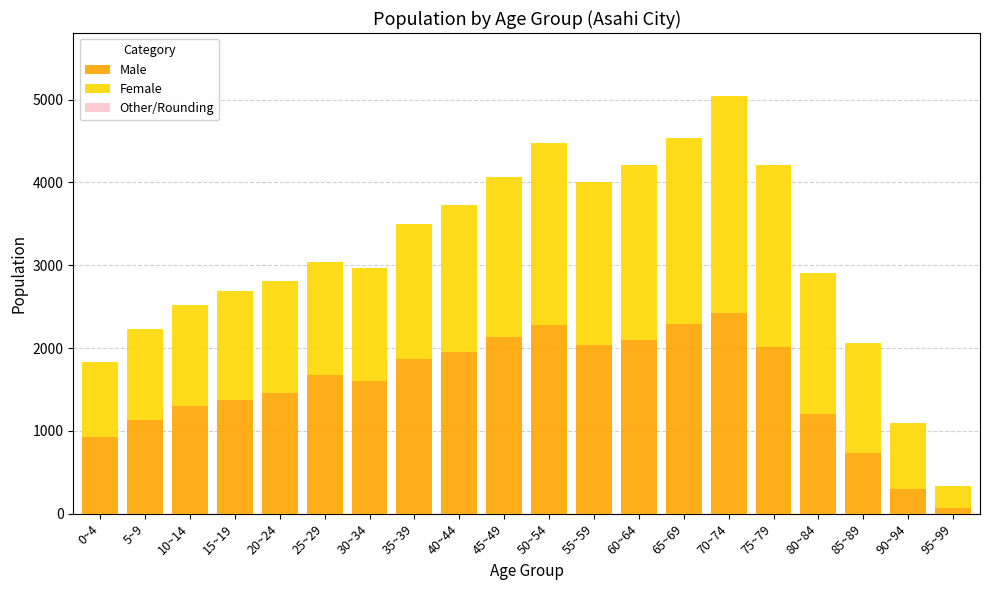

Does the chart contain any negative values?

No